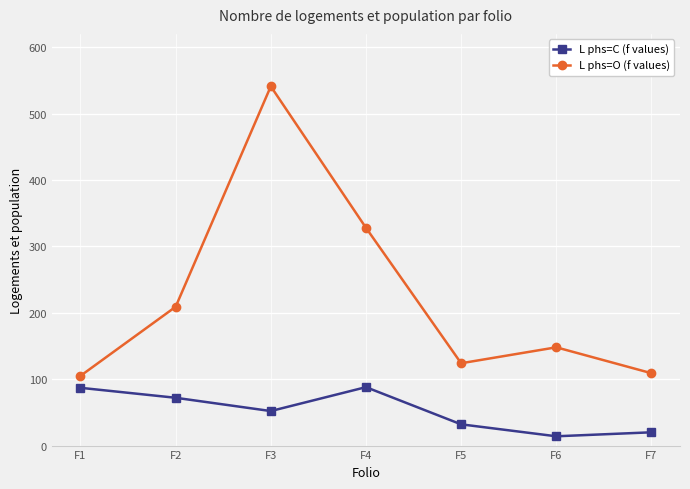

At which label is L phs=C (f values) closest to 51?

F3